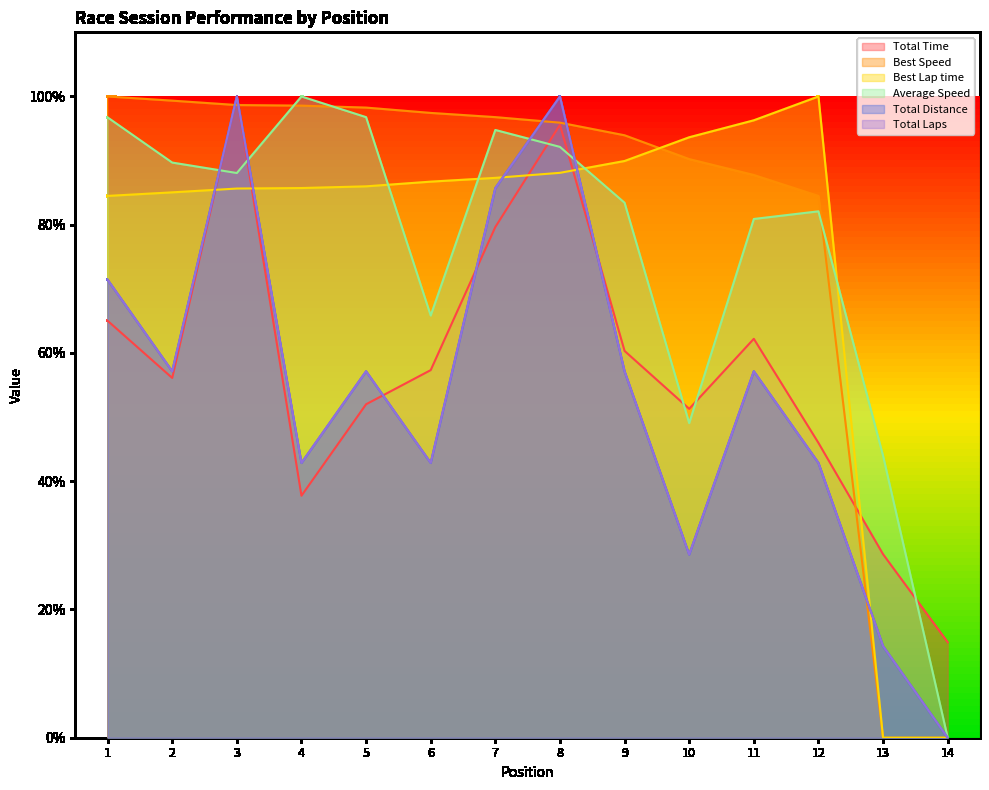

At which label does Average Speed reach its minimum?

14